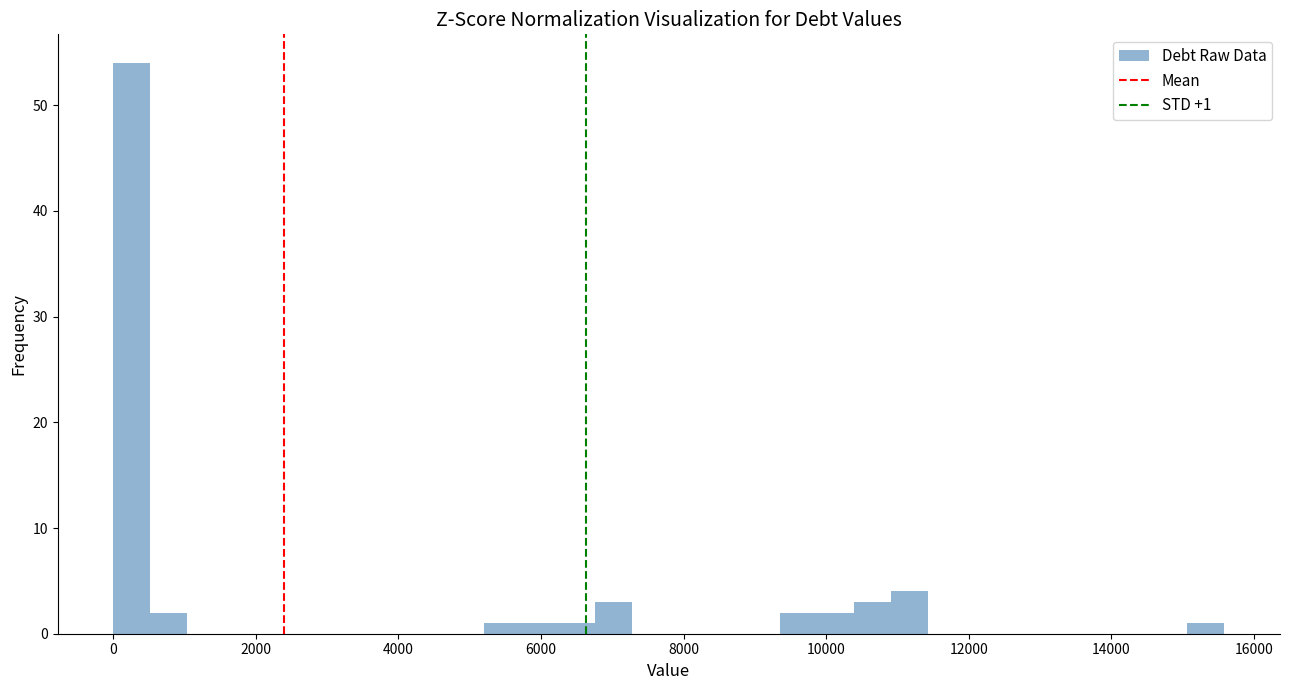

Read against the x-axis, roughly where is the centre of the tallest bar?

200